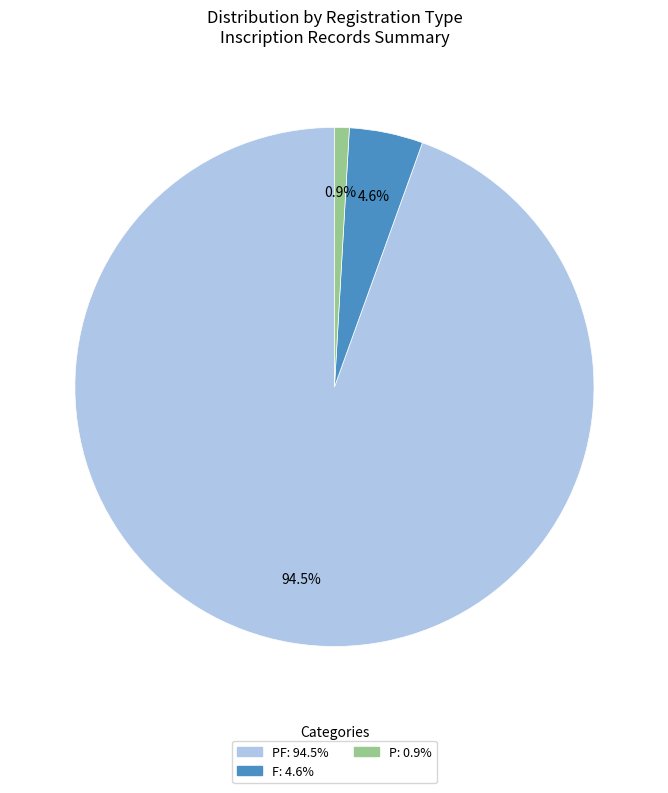

Does any single category account for the majority?

Yes